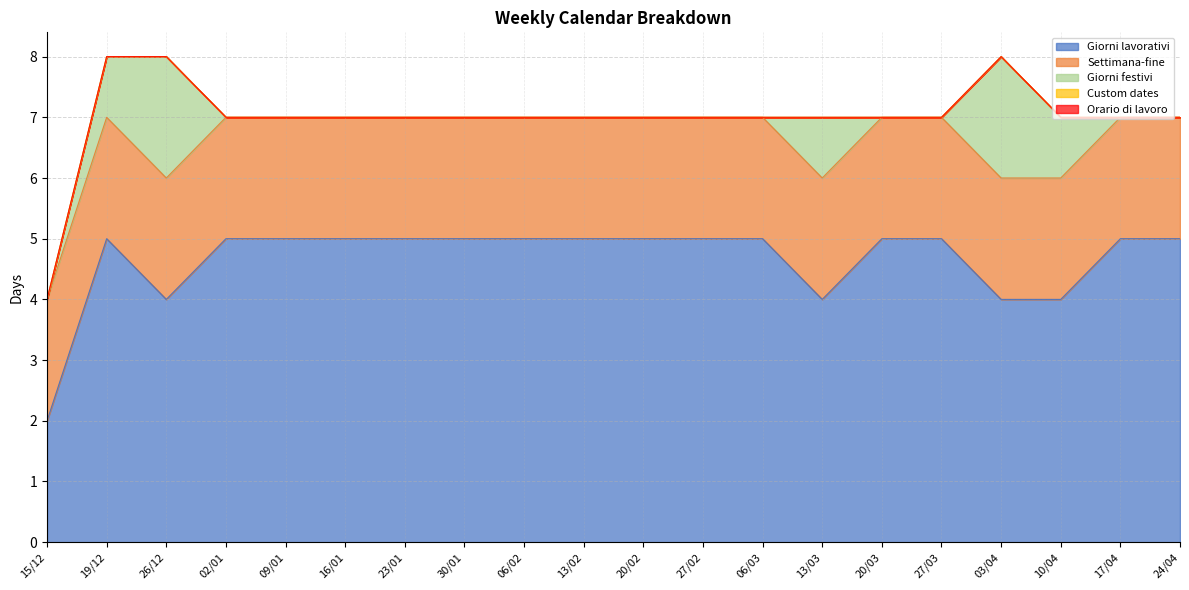

True or false: Custom dates and Orario di lavoro intersect in this chart.

False